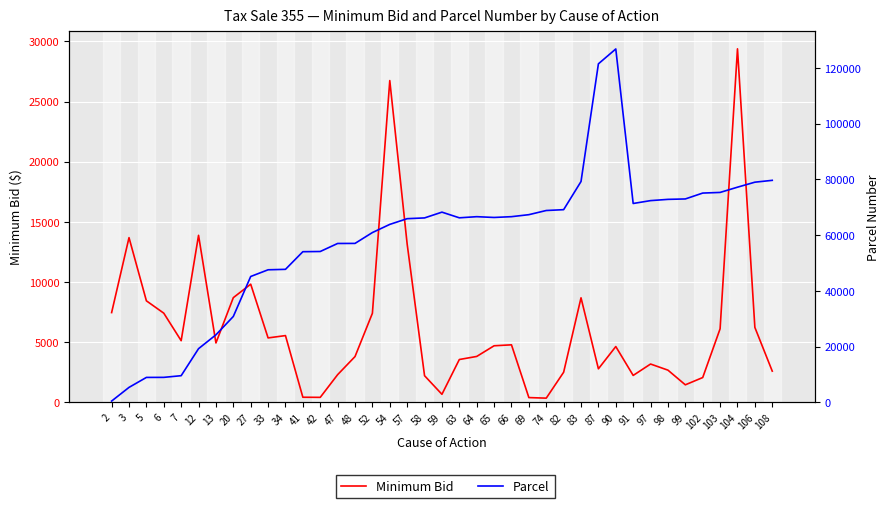

After their last crossing, which series has the higher values: Minimum Bid or Parcel?

Parcel